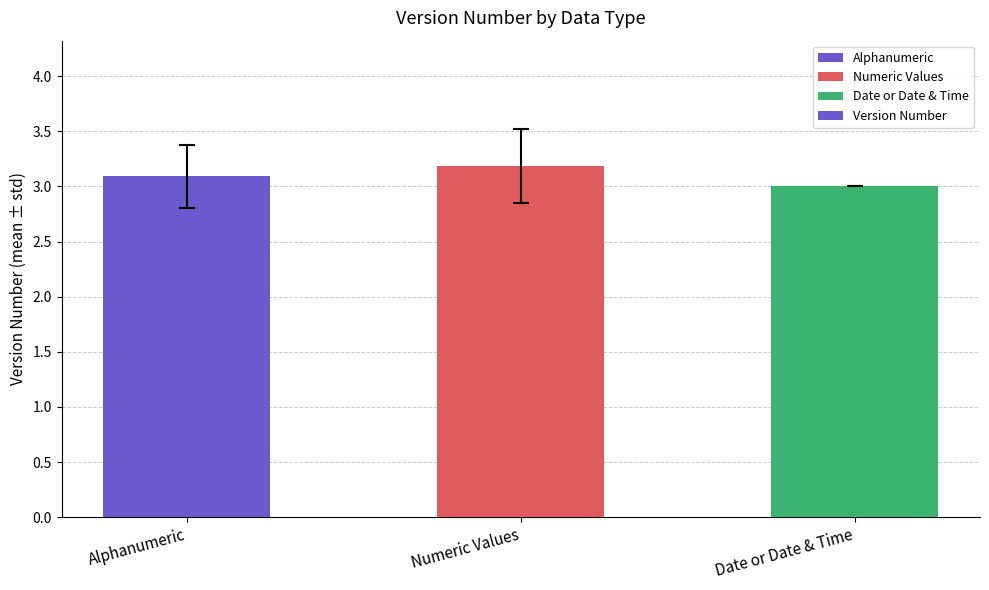

What is the sum of all values?

9.3